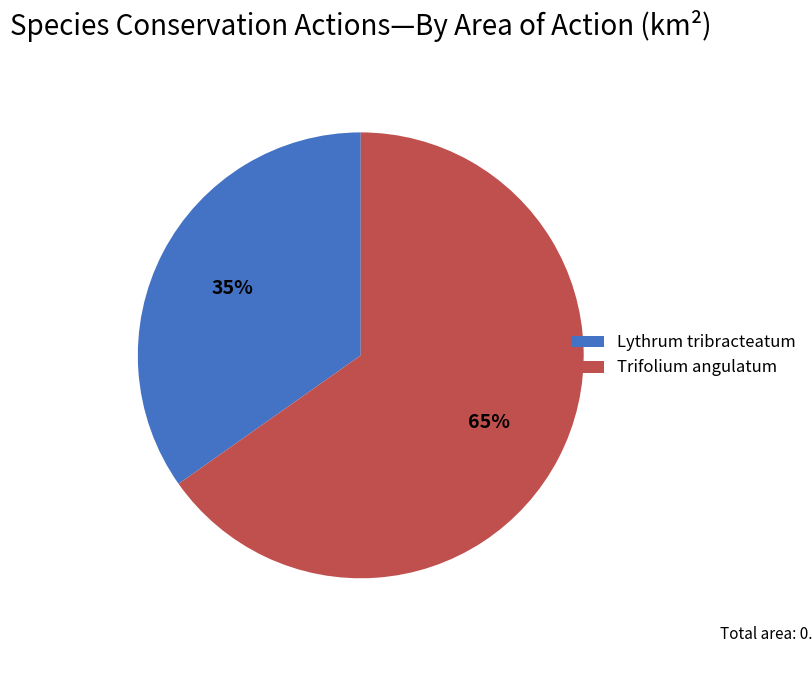

To the nearest percent, what portion does Lythrum tribracteatum represent?

35%